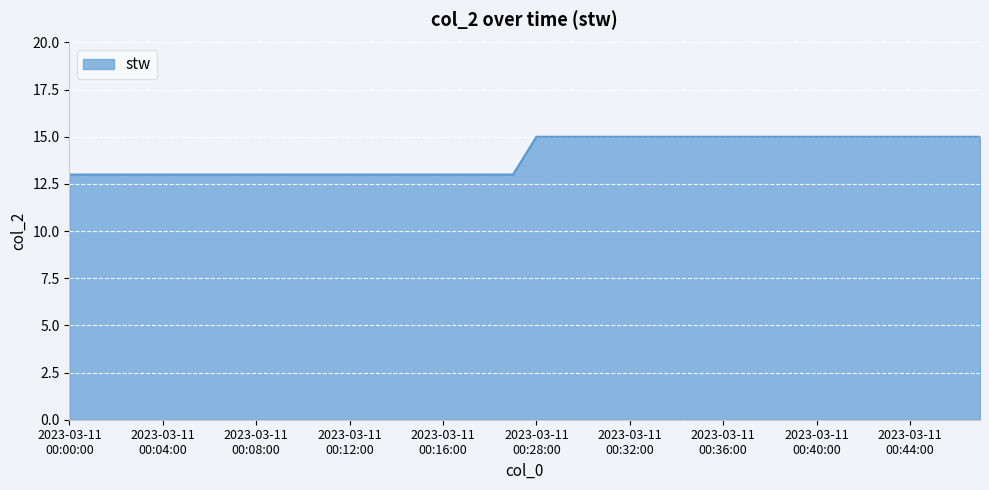

How many categories are shown in the chart?

40